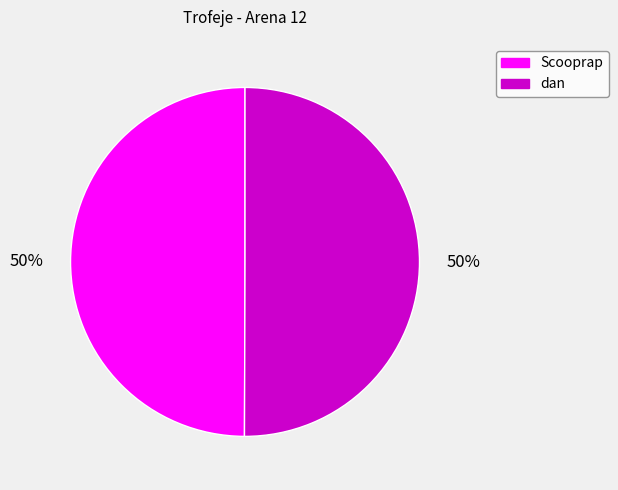

To the nearest percent, what portion does Scooprap represent?

50%